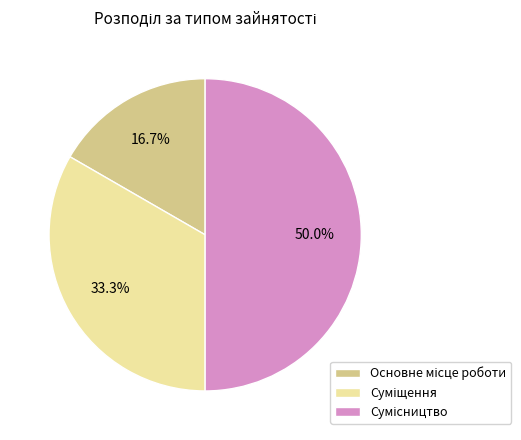

What percentage do Суміщення and Основне місце роботи together represent?

50.0%